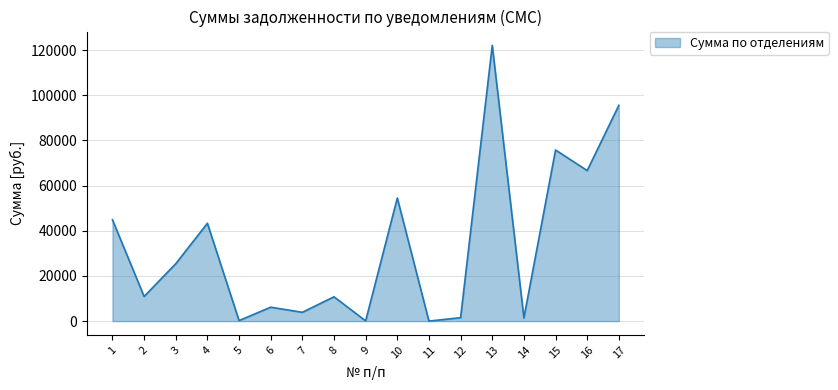

How many lines are shown in the chart?

1